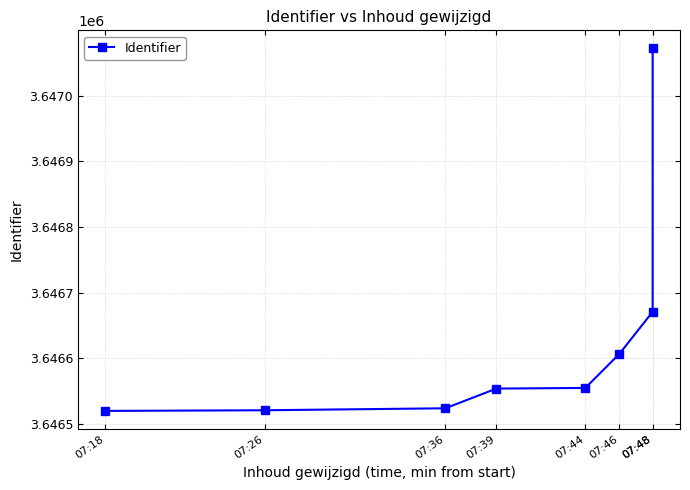

True or false: the data has more than 1 interior local peaks.

False